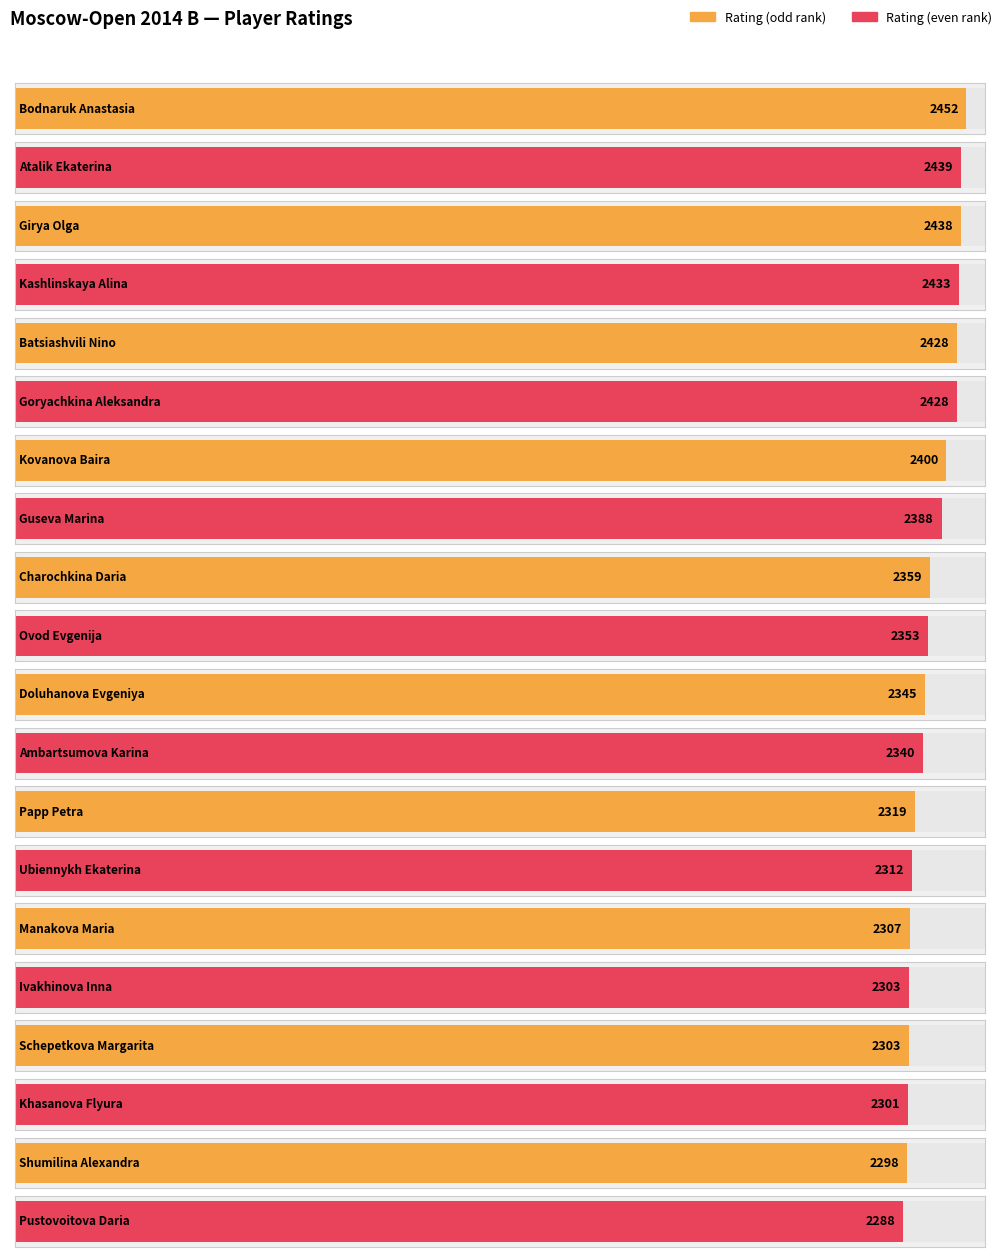

What is the label of the 7th bar from the left?

Kovanova Baira